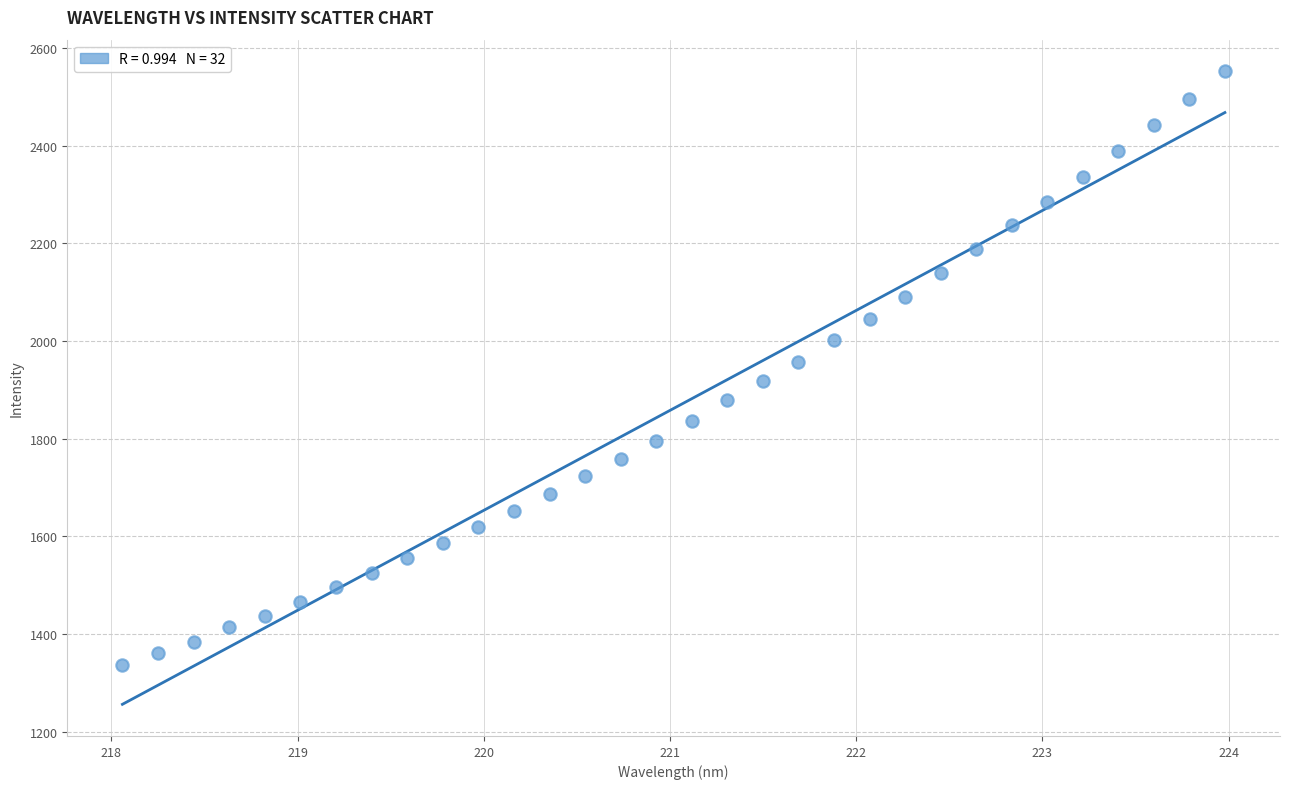

What is the range of X values (max minus min)?

5.9